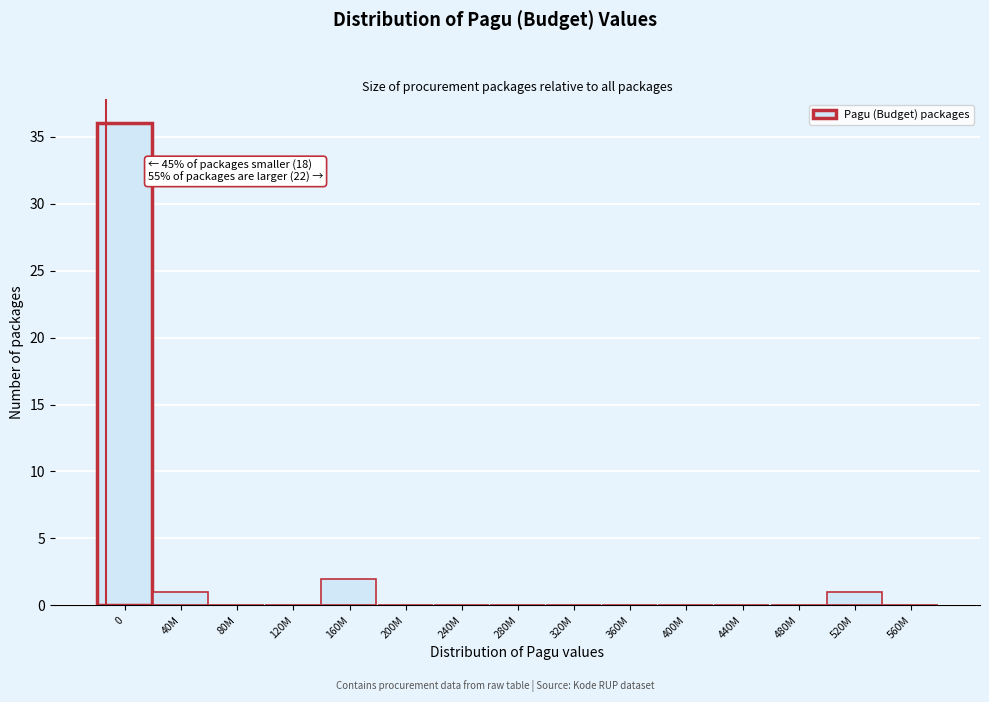

Reading right to left, list all the values displayed in this chart.

560M=0	520M=1	480M=0	440M=0	400M=0	360M=0	320M=0	280M=0	240M=0	200M=0	160M=2	120M=0	80M=0	40M=1	0=36